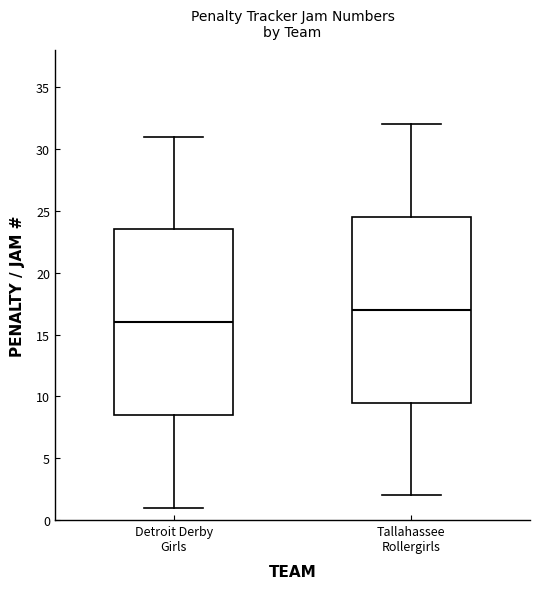

Which box's median line is the highest?

Tallahassee Rollergirls